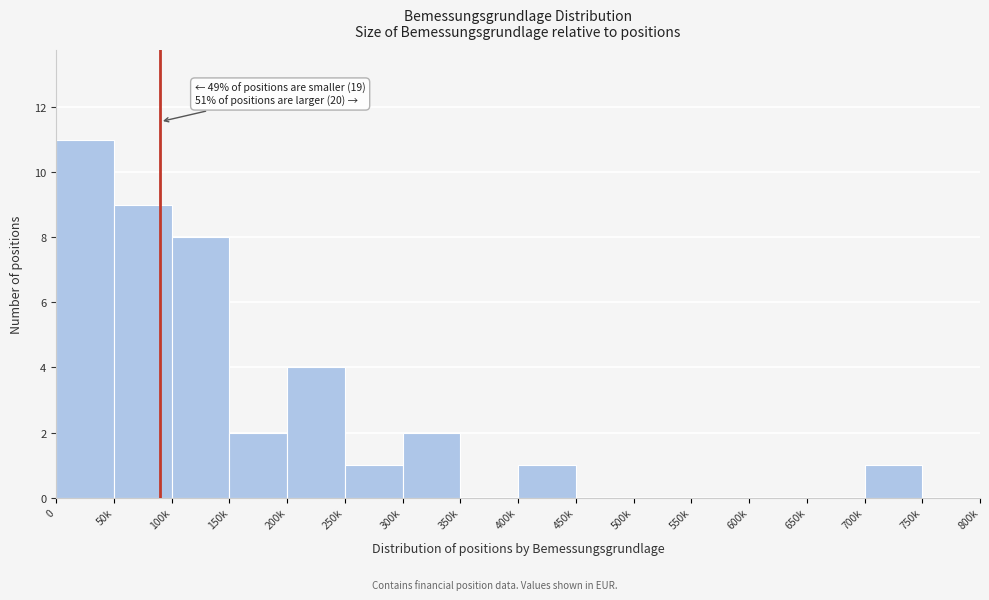

Reading left to right, transcribe all the data shown in this chart.

0=11	50k=9	100k=8	150k=2	200k=4	250k=1	300k=2	350k=0	400k=1	450k=0	500k=0	550k=0	600k=0	650k=0	700k=1	750k=0